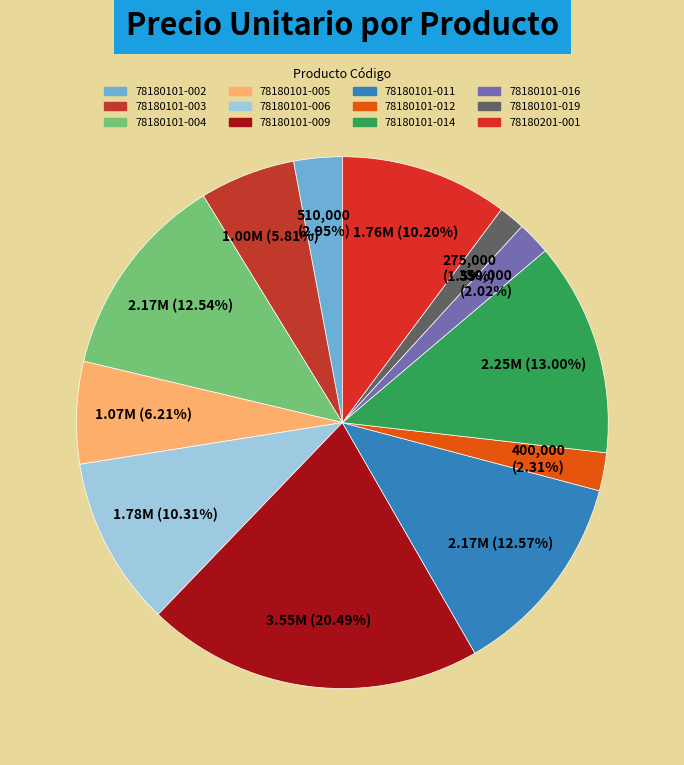

To the nearest percent, what is the combined percentage of 78180101-006 and 78180101-009?

31%